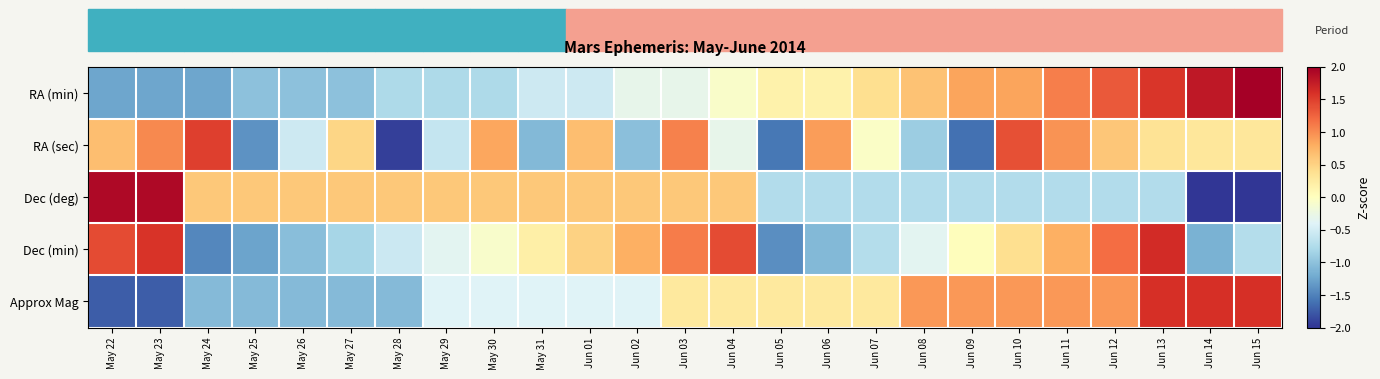

What is the difference between the highest and lowest values at May 28?

2.5